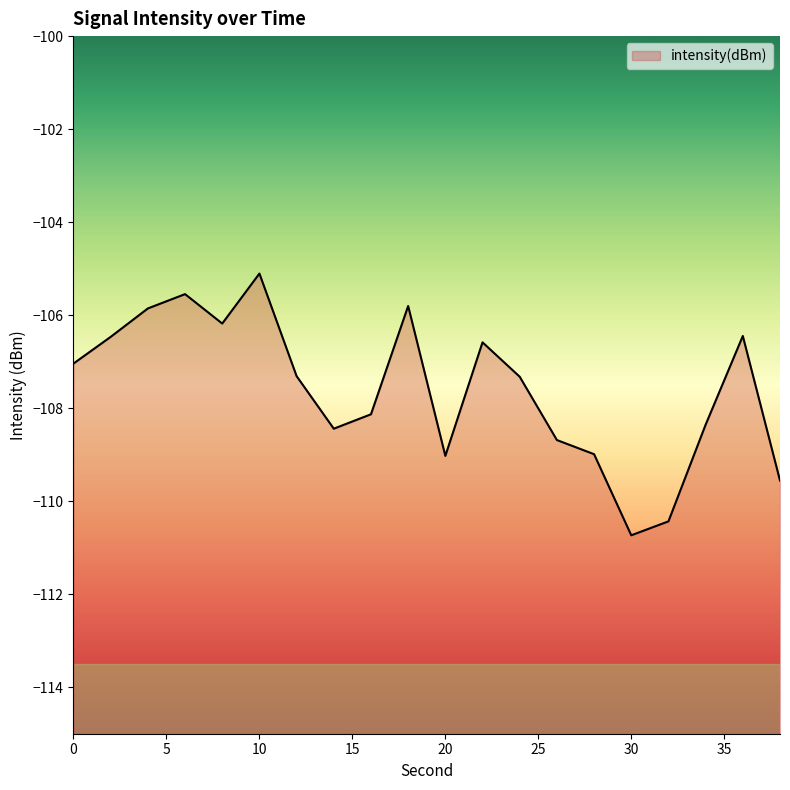

What is the difference between the values at 30 and 32?

0.3